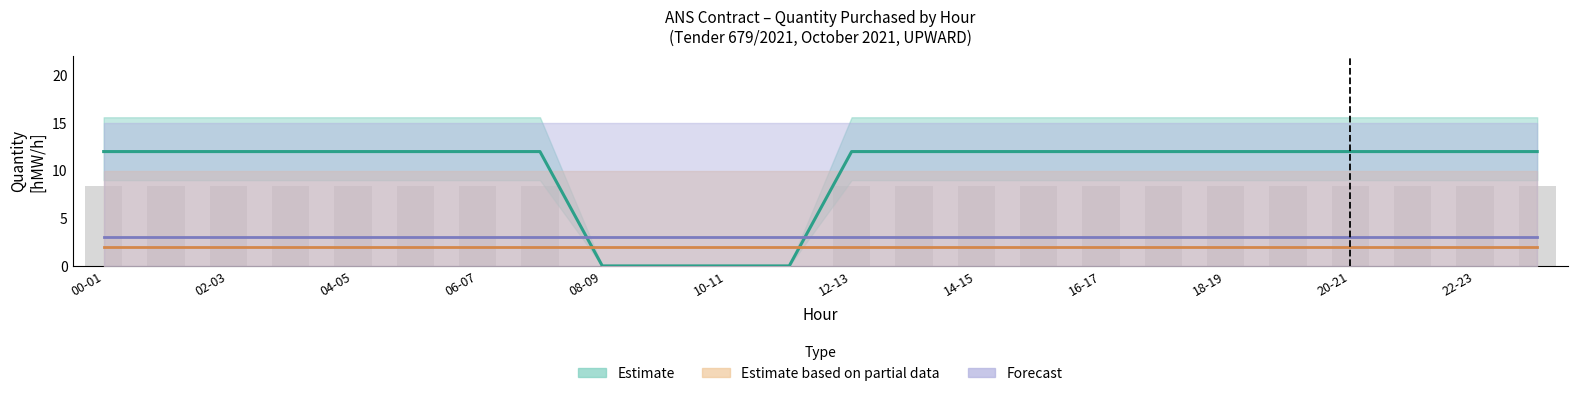

Which has a higher value, 22-23 or 00-01?

22-23